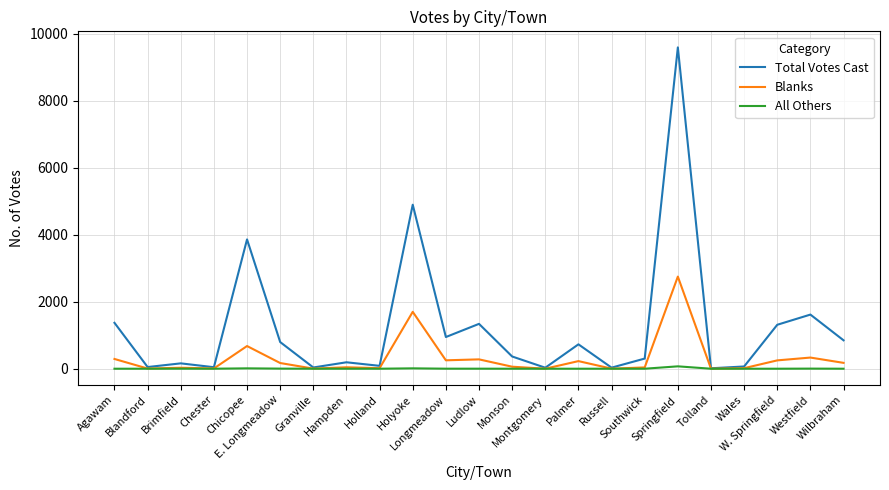

What is the difference between the maximum and minimum values in the Total Votes Cast series?

9579